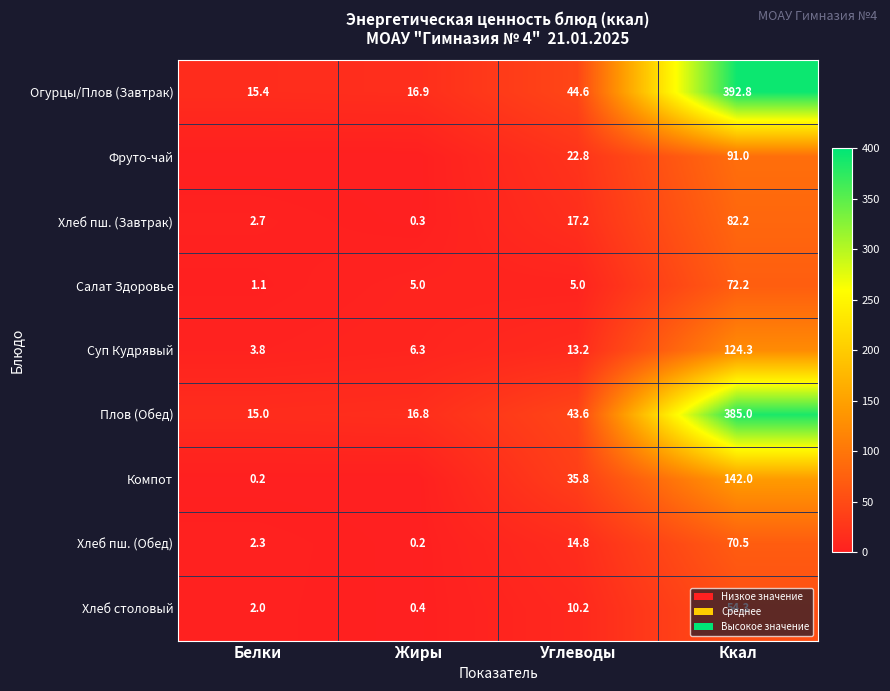

At Углеводы, list the series in order from largest to smallest.

Огурцы/Плов (Завтрак), Плов (Обед), Компот, Фруто-чай, Хлеб пш. (Завтрак), Хлеб пш. (Обед), Суп Кудрявый, Хлеб столовый, Салат Здоровье